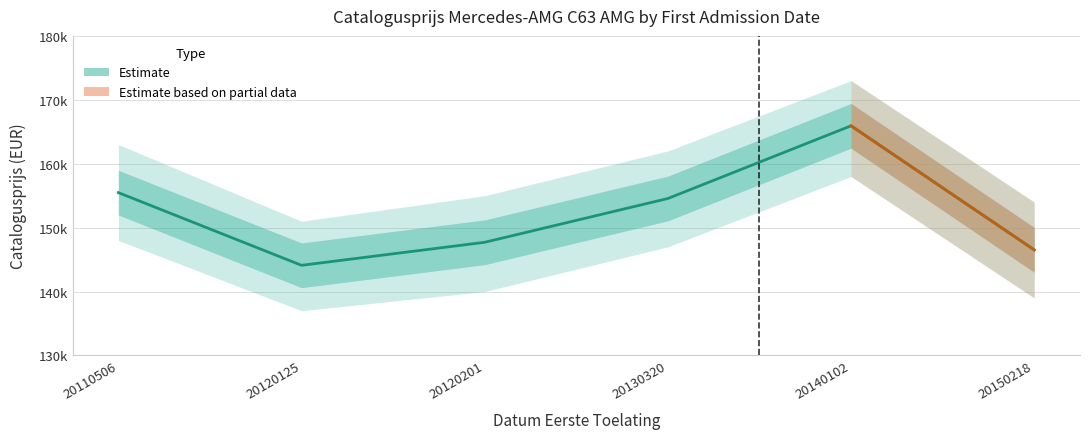

Where is the first local maximum?

20140102